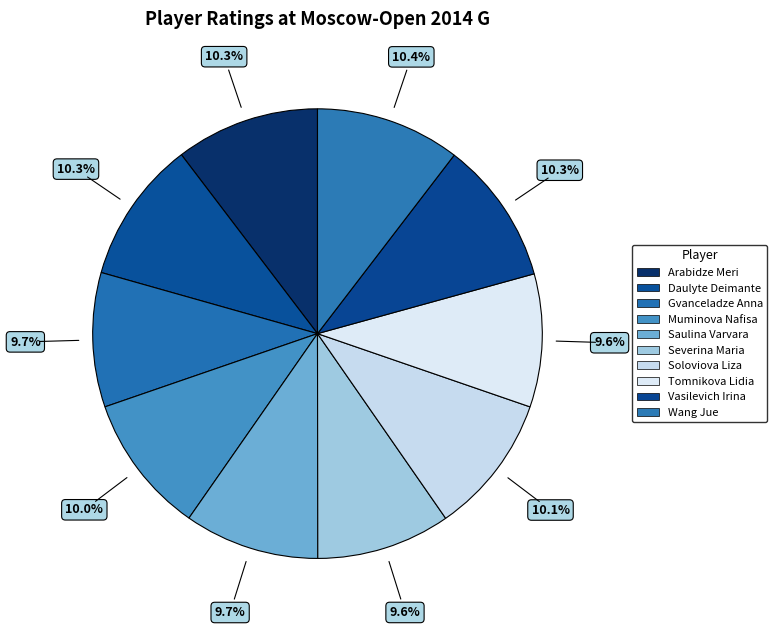

How much of the chart is everything except Tomnikova Lidia?

90.4%